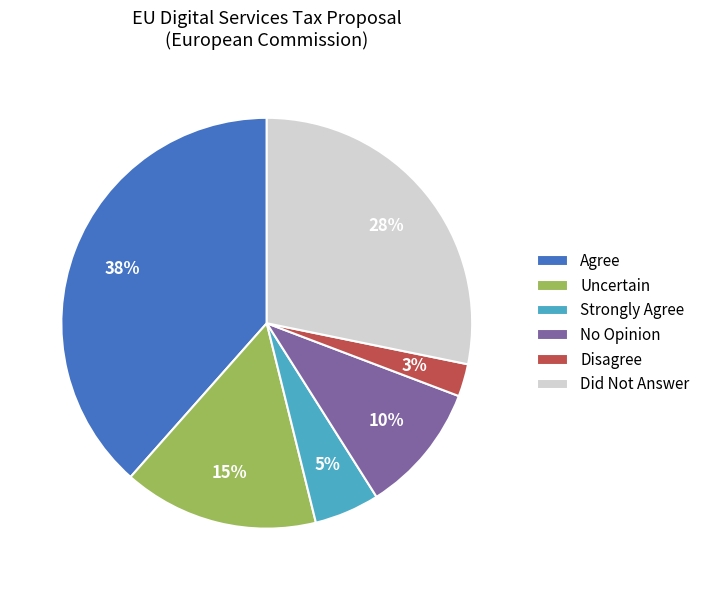

Does any single category account for the majority?

No